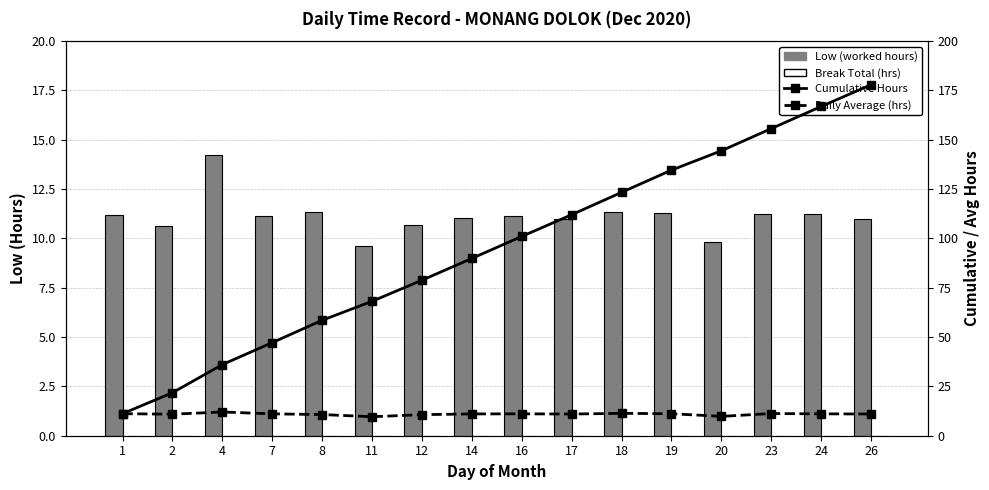

What is the difference between the Low (worked hours) values at 23 and 16?

0.1